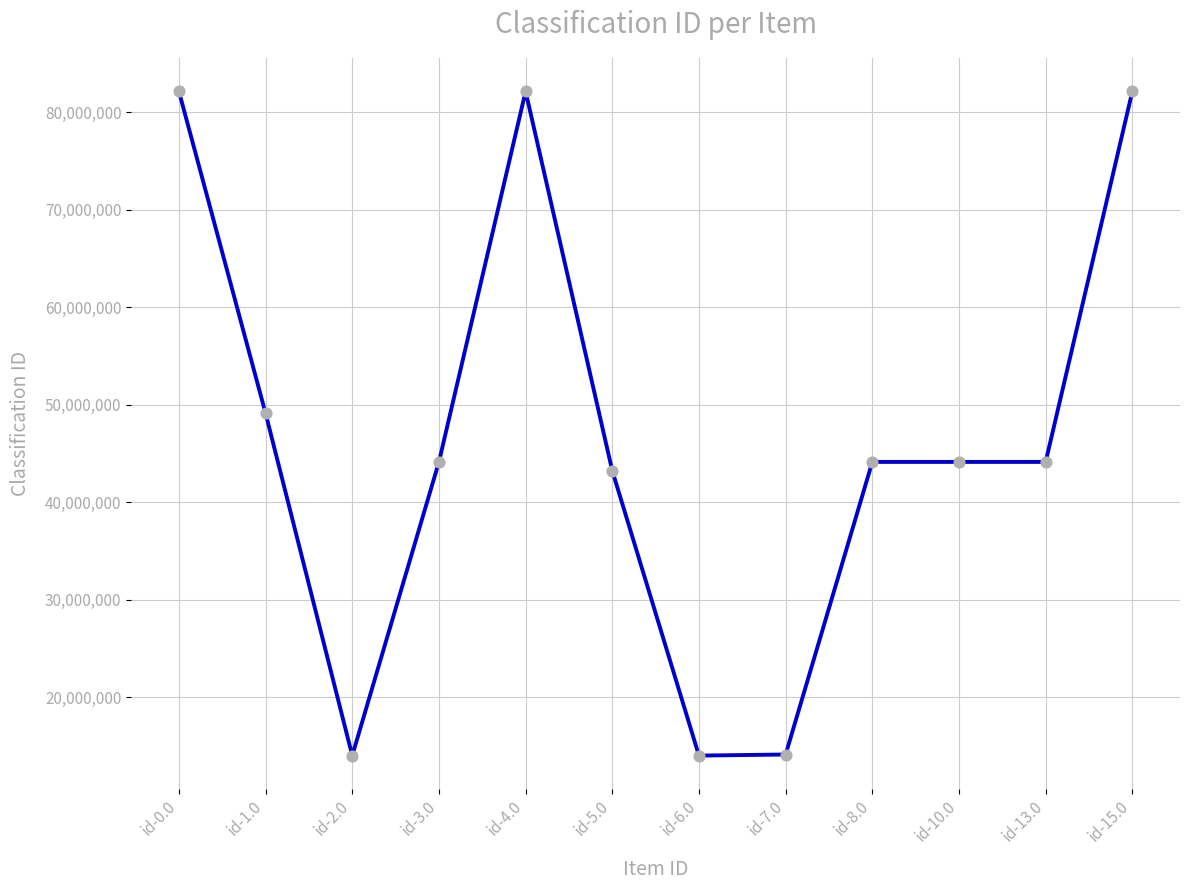

Between id-3.0 and id-7.0, which is larger?

id-3.0